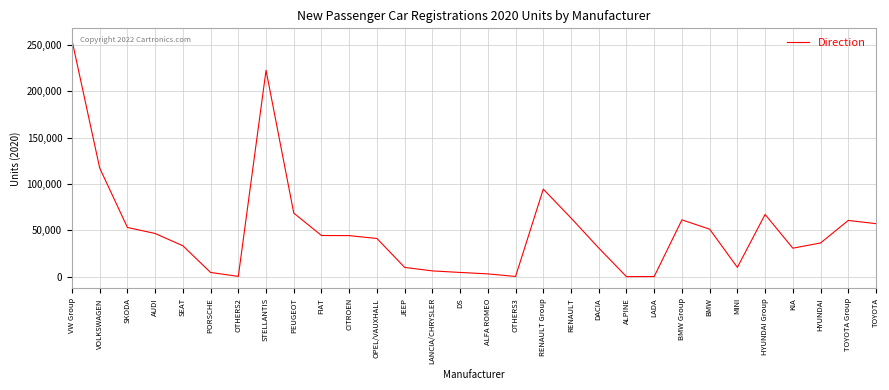

The chart shows a value of 10750 at OPEL/VAUXHALL. True or false?

False